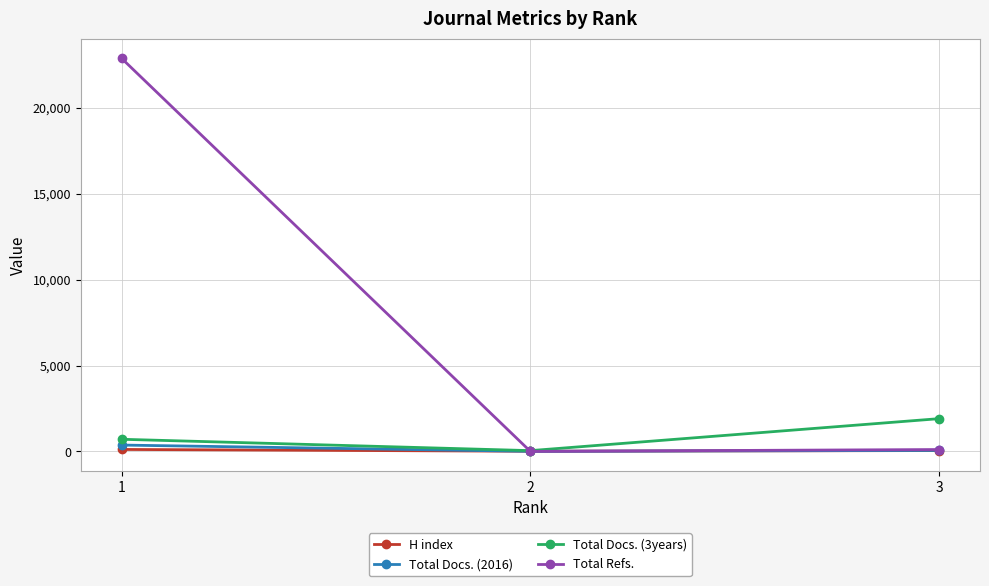

What is the greatest value displayed?

22872